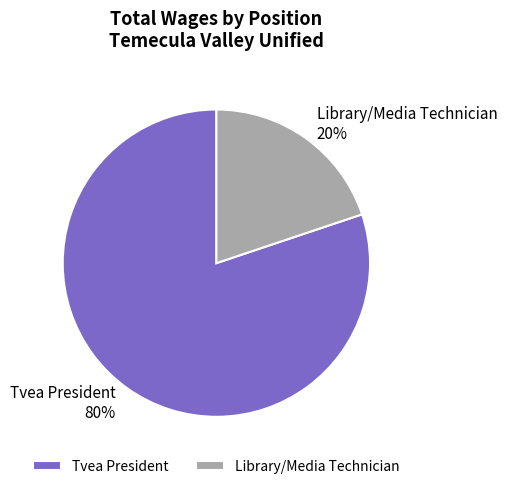

Rank the categories by value from lowest to highest.

Library/Media Technician, Tvea President